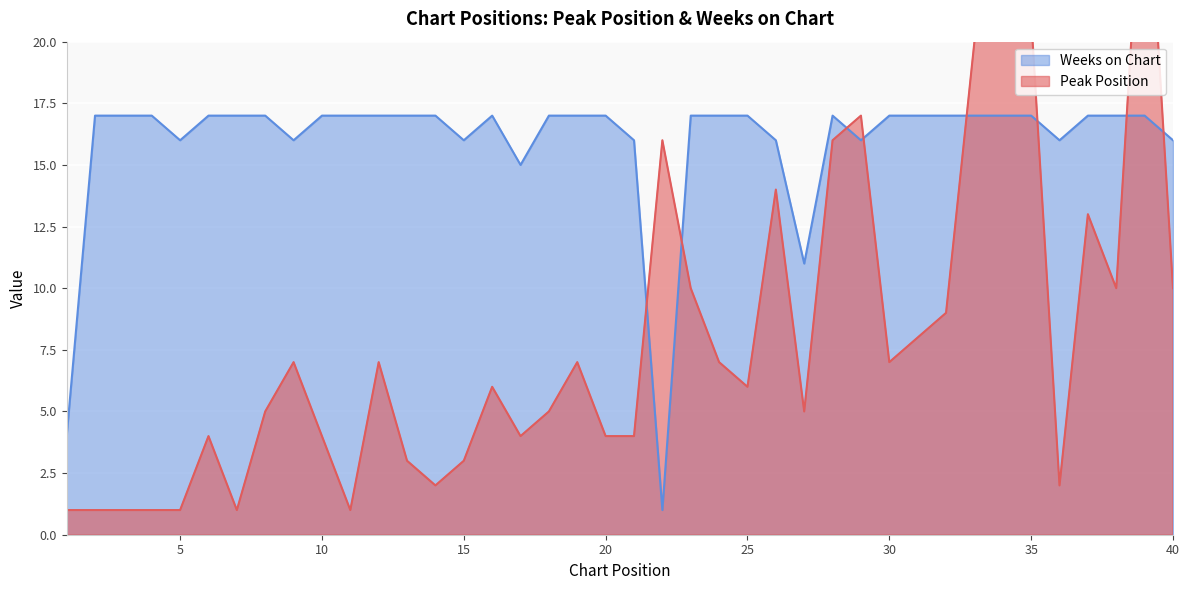

Reading left to right, list all the values displayed in this chart.

Peak Position: 1	1	1	1	1	4	1	5	7	4	1	7	3	2	3	6	4	5	7	4	4	16	10	7	6	14	5	16	17	7	8	9	20	24	21	2	13	10	29	10
Weeks on Chart: 4	17	17	17	16	17	17	17	16	17	17	17	17	17	16	17	15	17	17	17	16	1	17	17	17	16	11	17	16	17	17	17	17	17	17	16	17	17	17	16